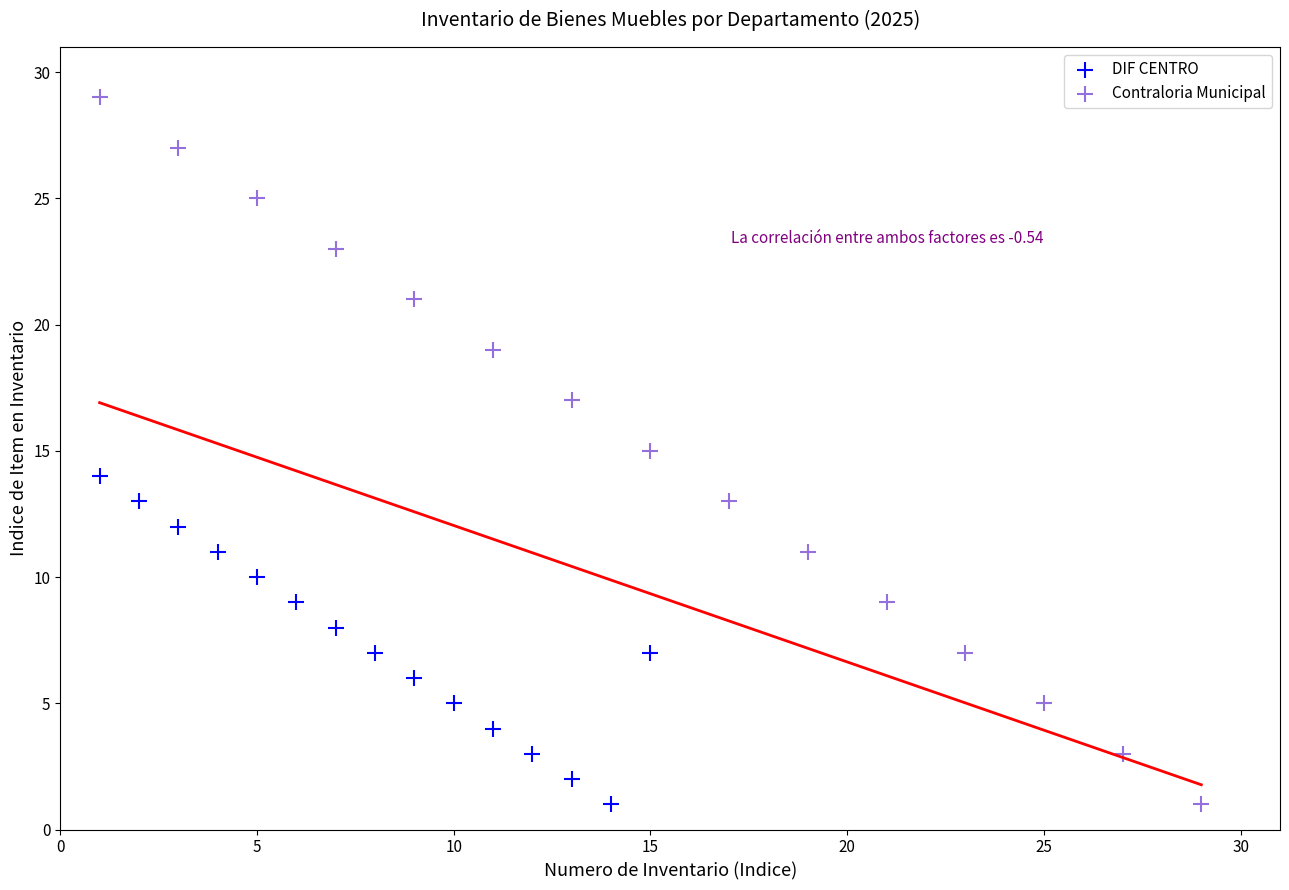

Which series has the largest Y range (max minus min)?

Contraloria Municipal